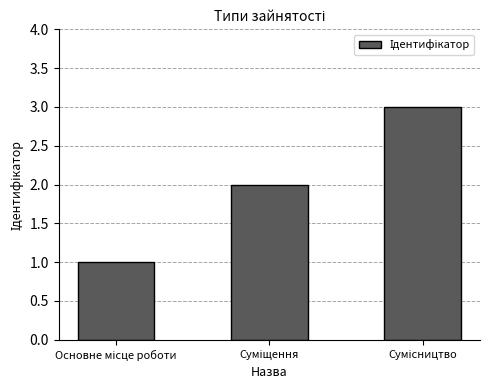

What is the minimum value shown in the chart?

1